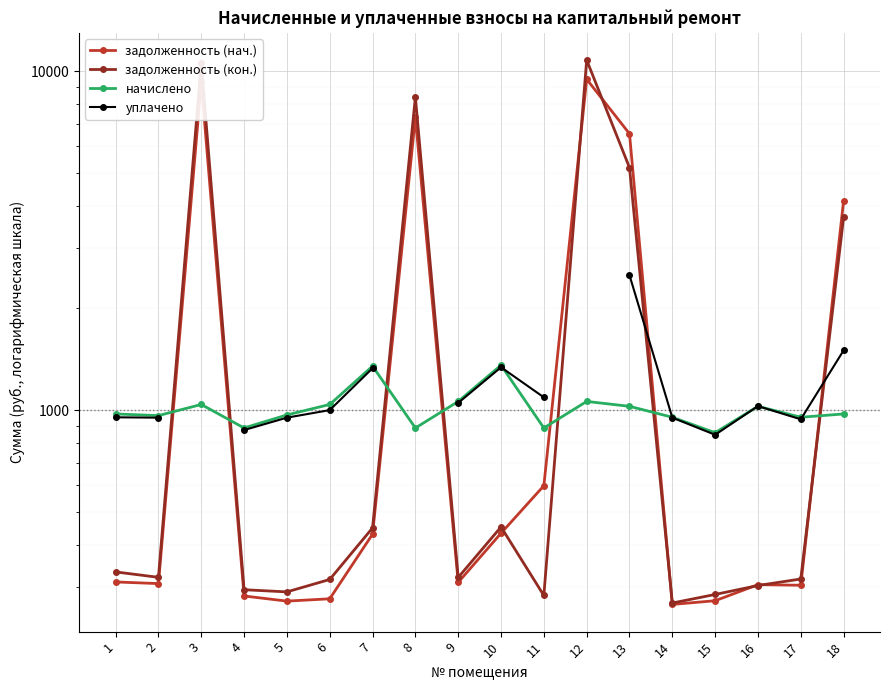

What is the difference between the задолженность (кон.) values at 10 and 5?

161.3